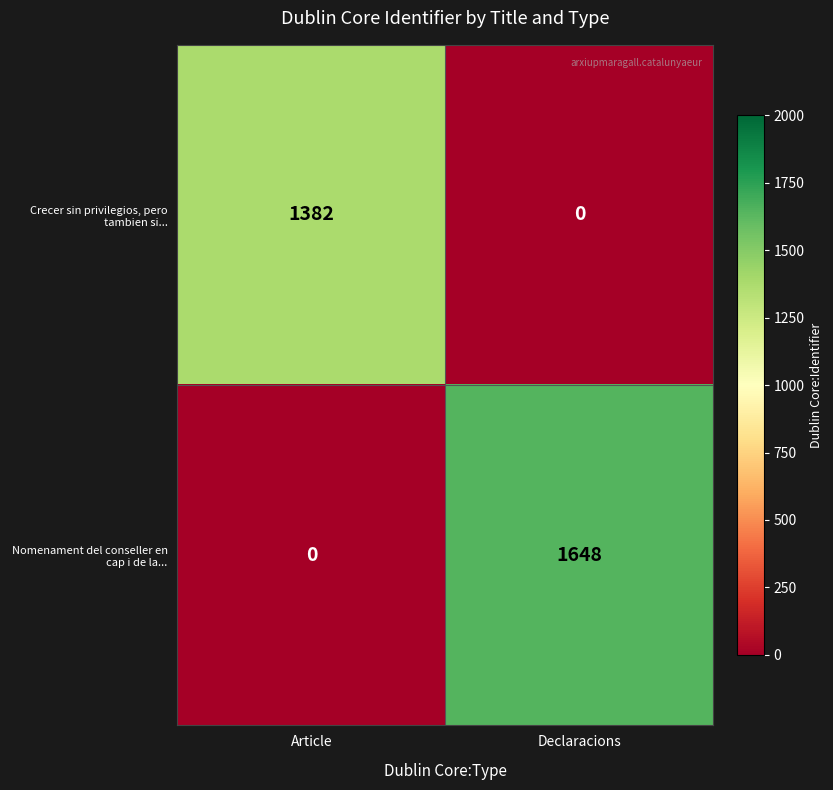

What is the difference between the maximum and minimum values in the Crecer sin privilegios, pero tambien si... series?

1382